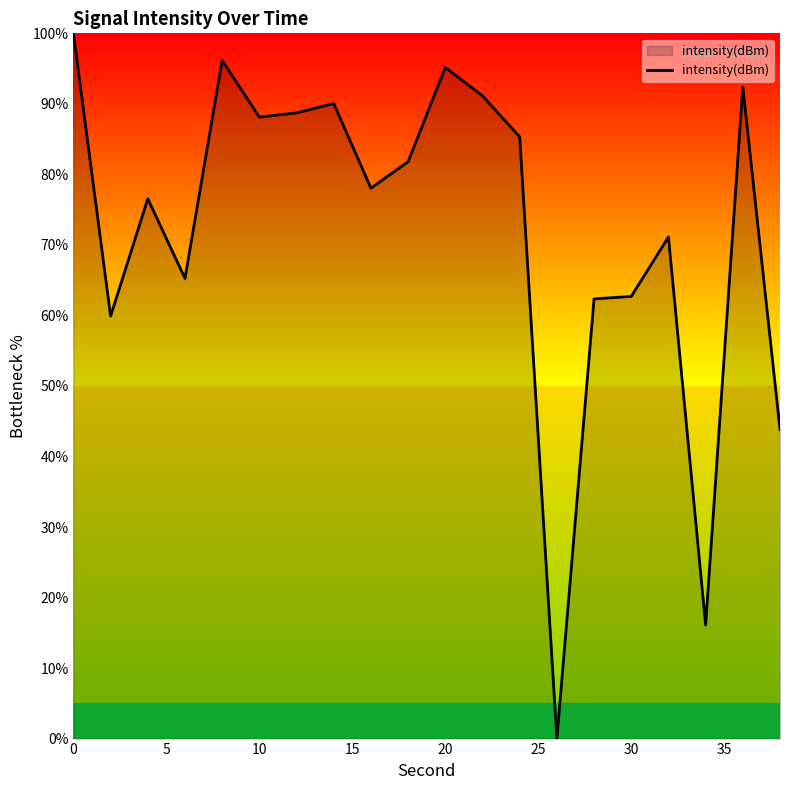

What is the greatest value displayed?

100.0